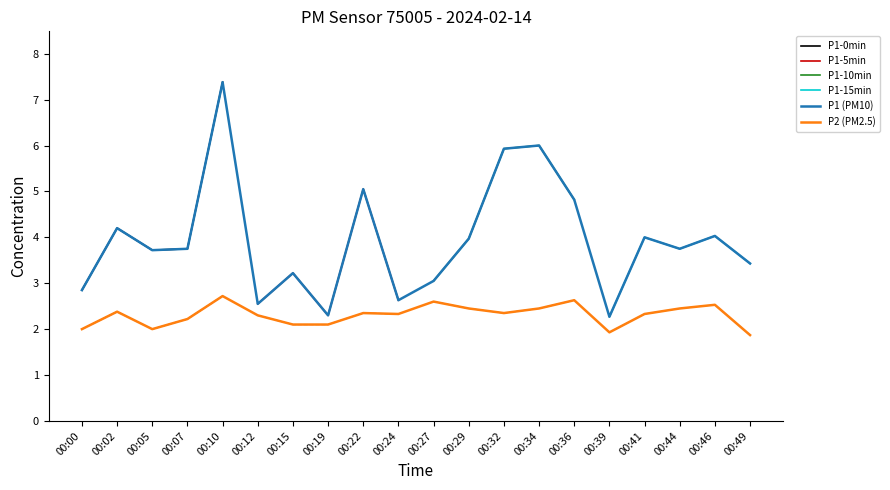

How many values in the P2 series are below 2?

2